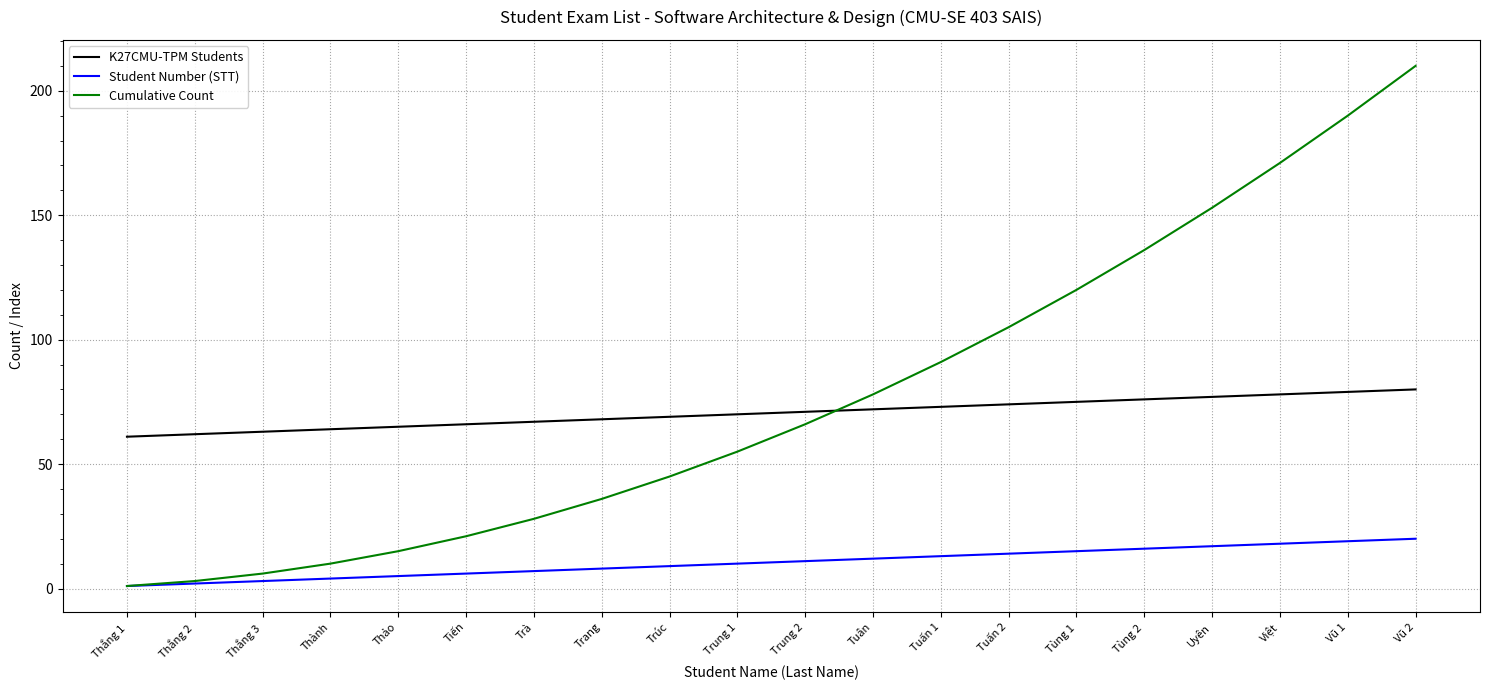

The value of Cumulative Count at Việt is 296. True or false?

False